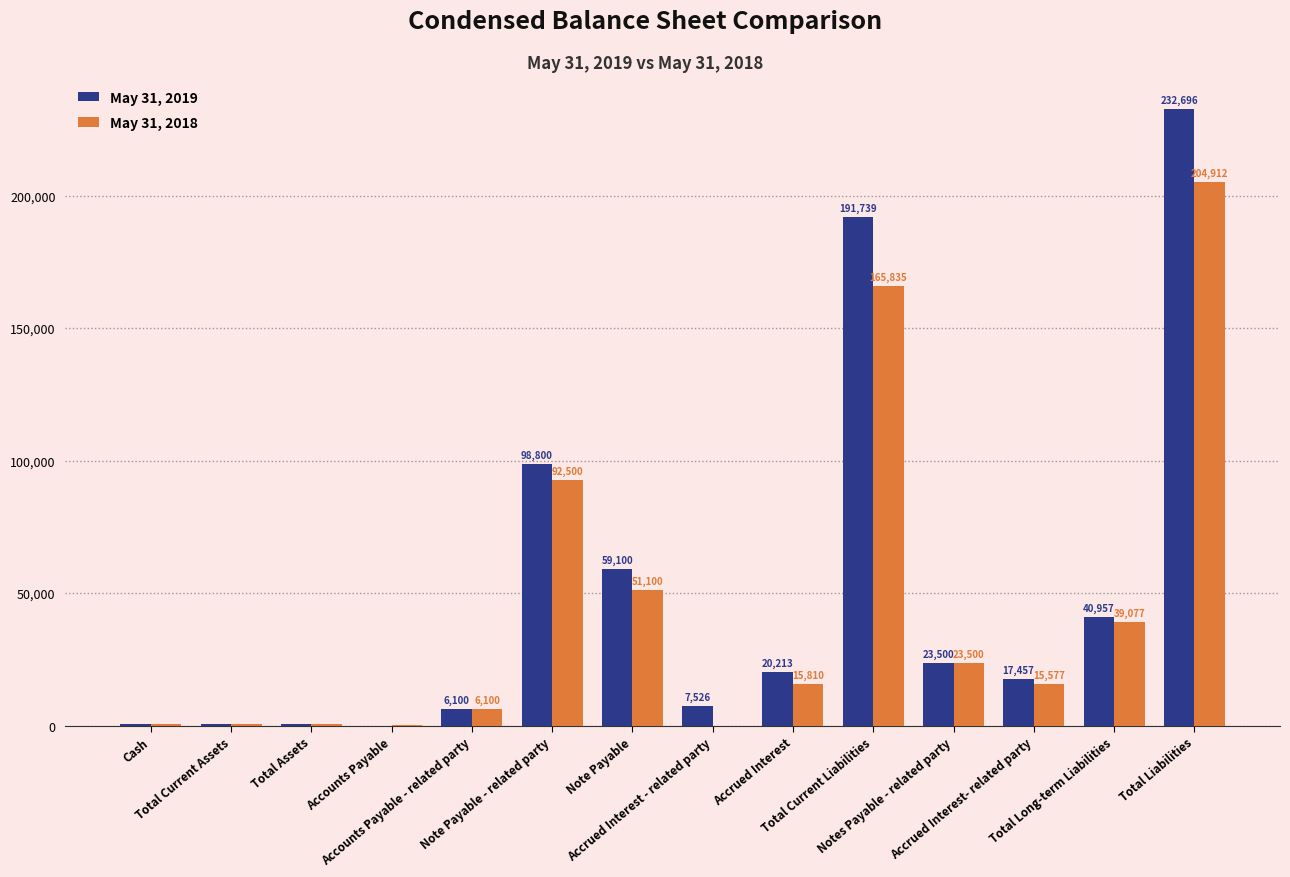

How many values in May 31, 2018 are above zero?

13